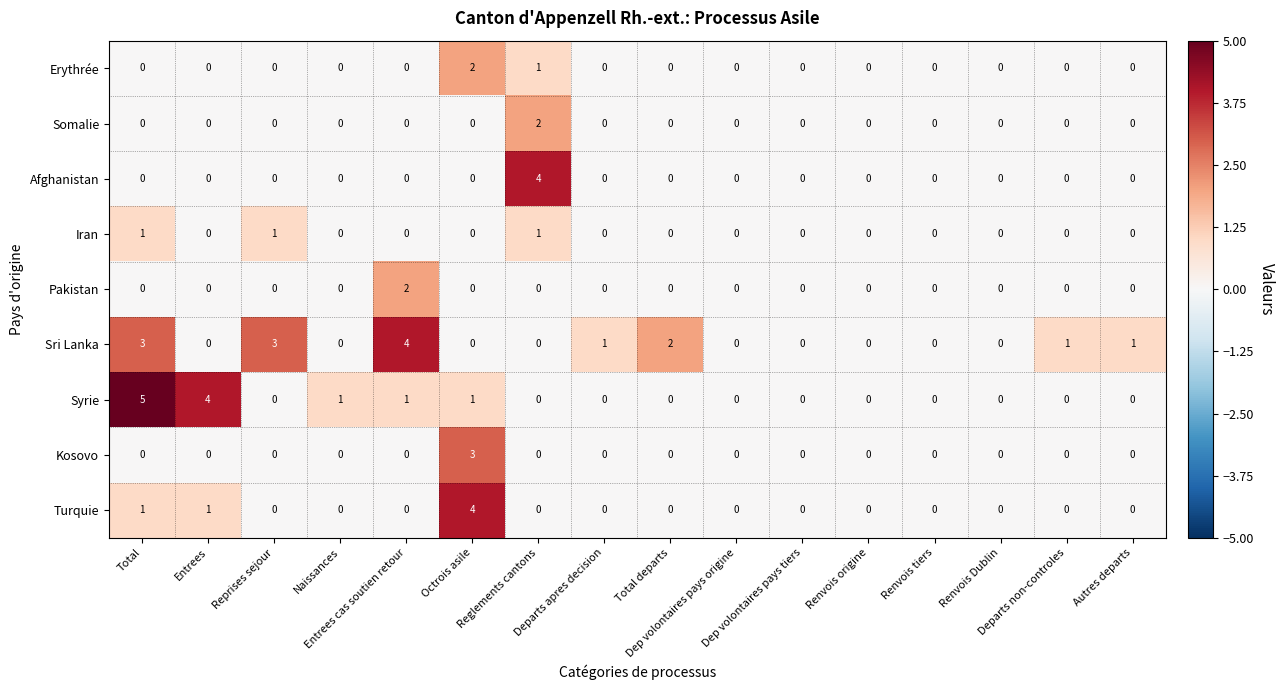

What is the difference between the maximum and minimum values in the Sri Lanka series?

4